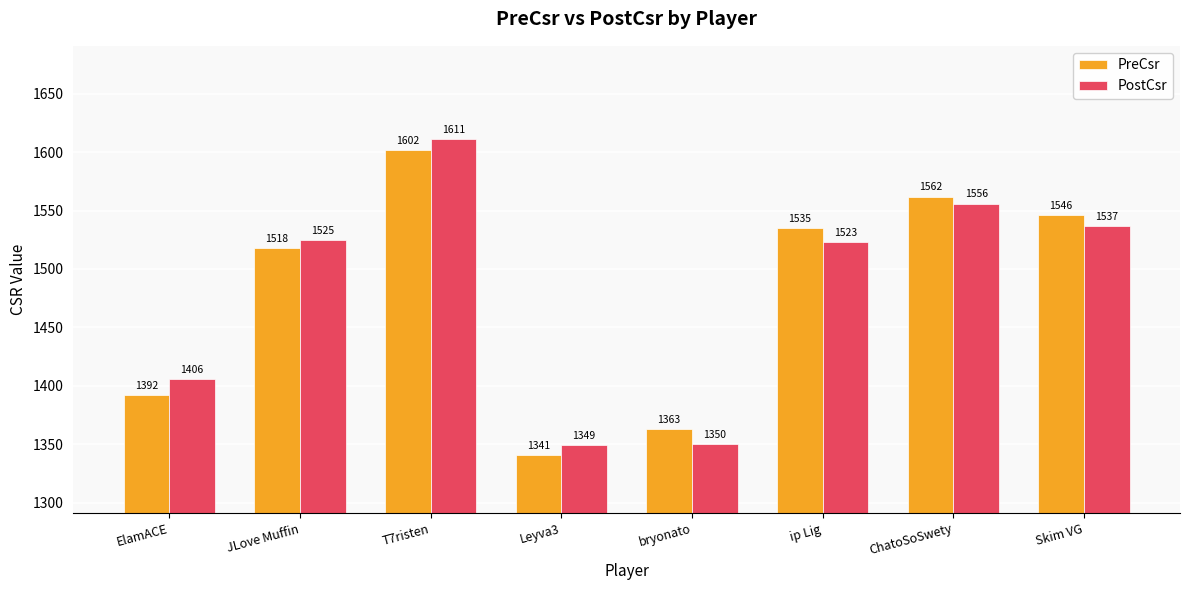

Which series changed the most between Leyva3 and ChatoSoSwety?

PreCsr